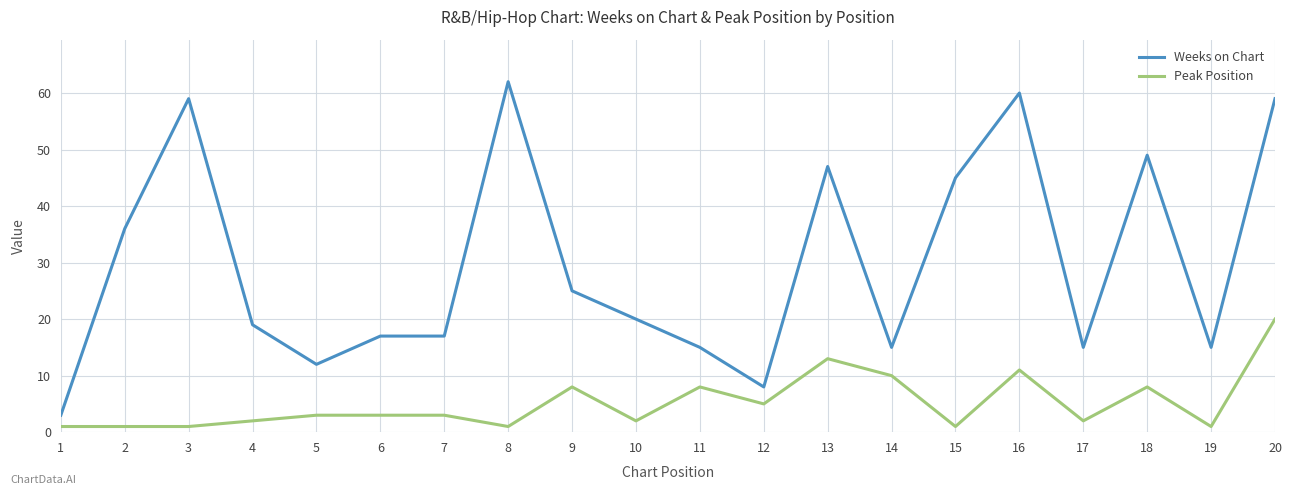

True or false: Peak Position and Weeks on Chart intersect in this chart.

False